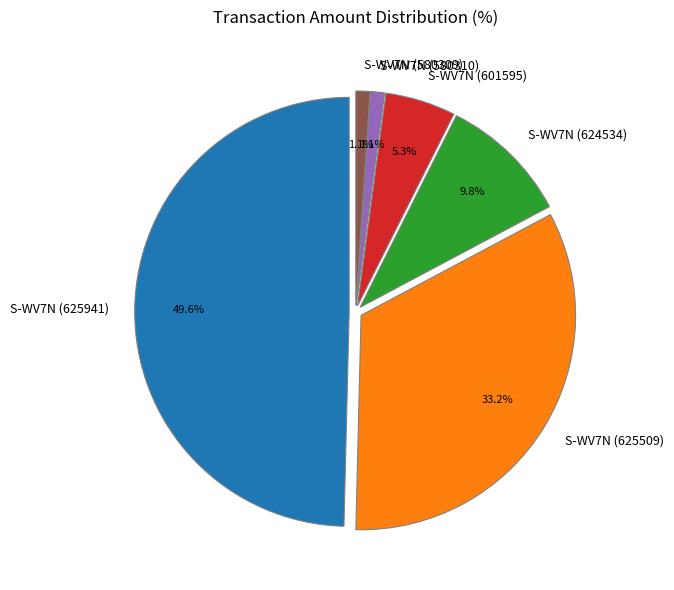

What percentage is the S-WV7N (601595) slice, to the nearest percent?

5%